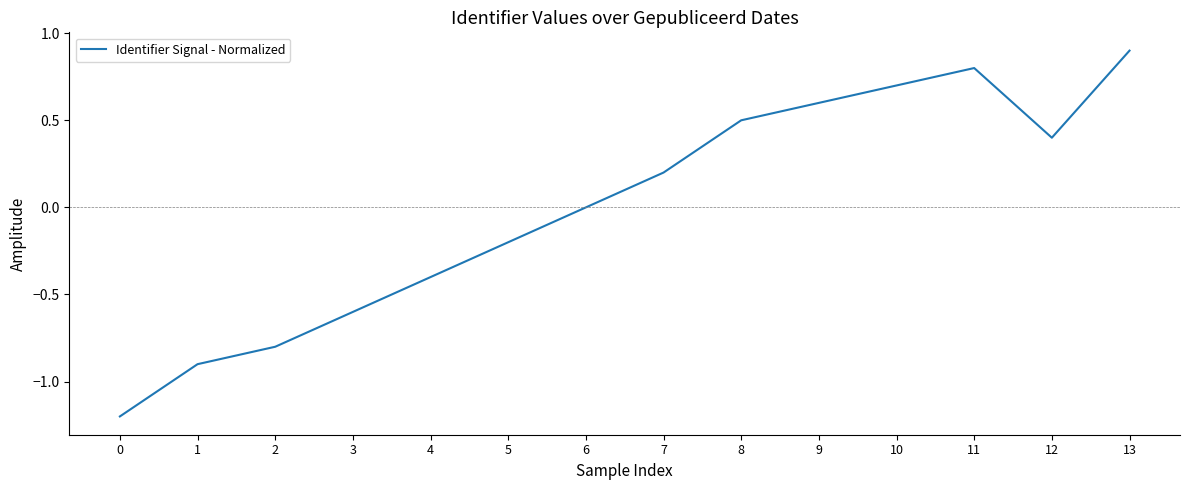

Rank the categories by value from highest to lowest.

13, 11, 10, 9, 8, 12, 7, 6, 5, 4, 3, 2, 1, 0